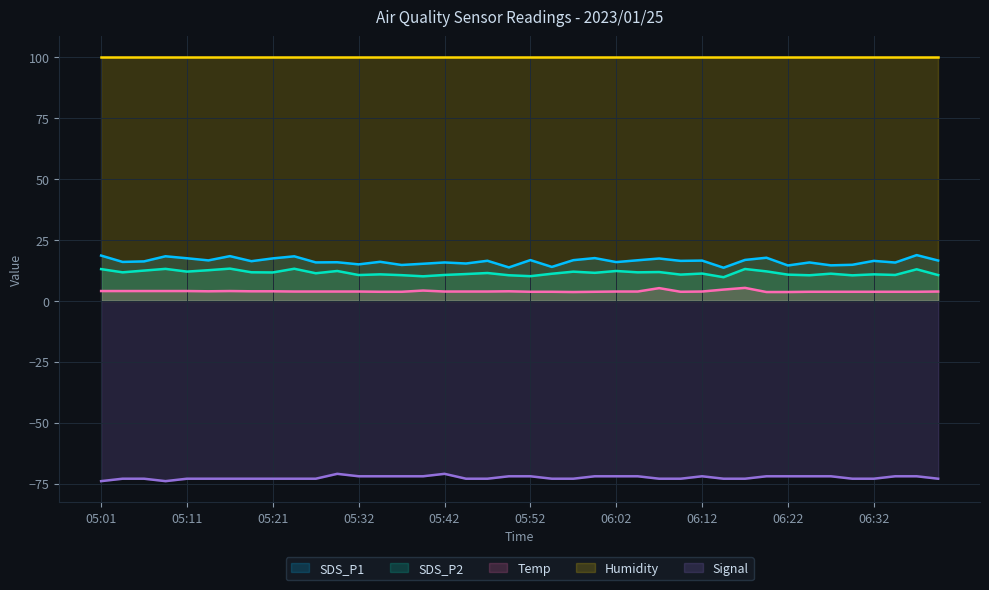

True or false: Humidity and Signal intersect in this chart.

False